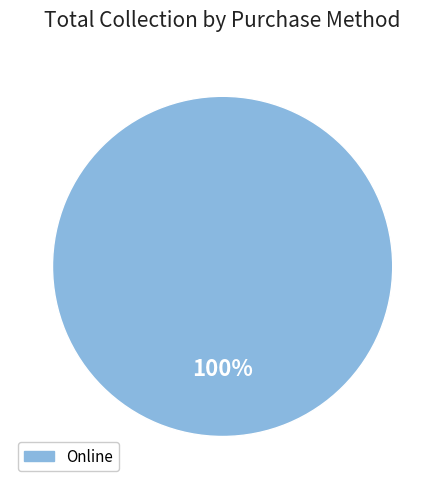

Is there any slice that represents more than half of the pie?

Yes